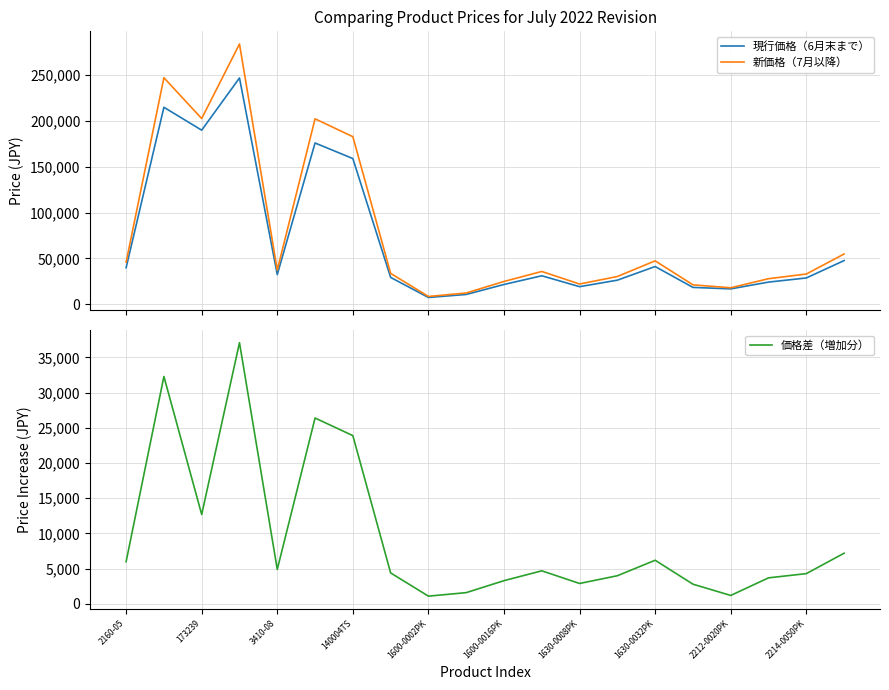

True or false: 新価格（7月以降） and 価格差（増加分） cross at least once.

False